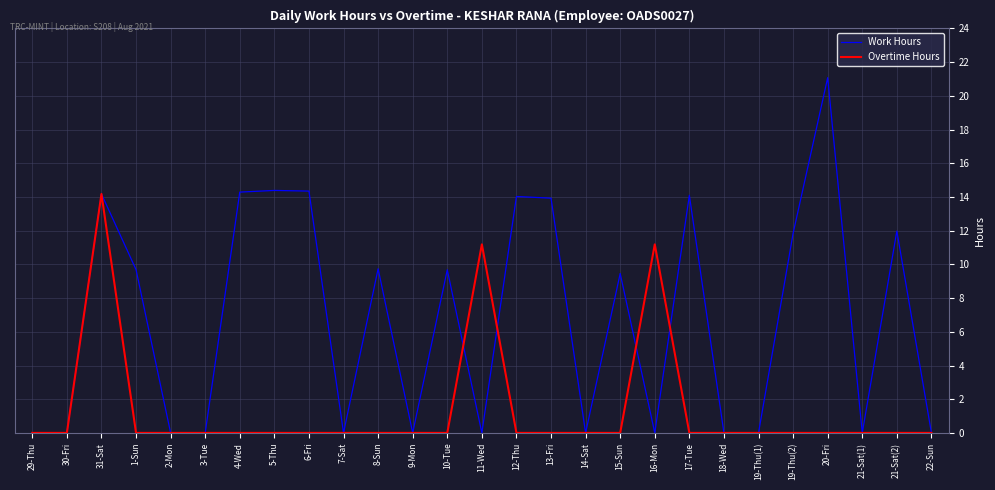

At which category does the chart reach its peak across all series?

20-Fri